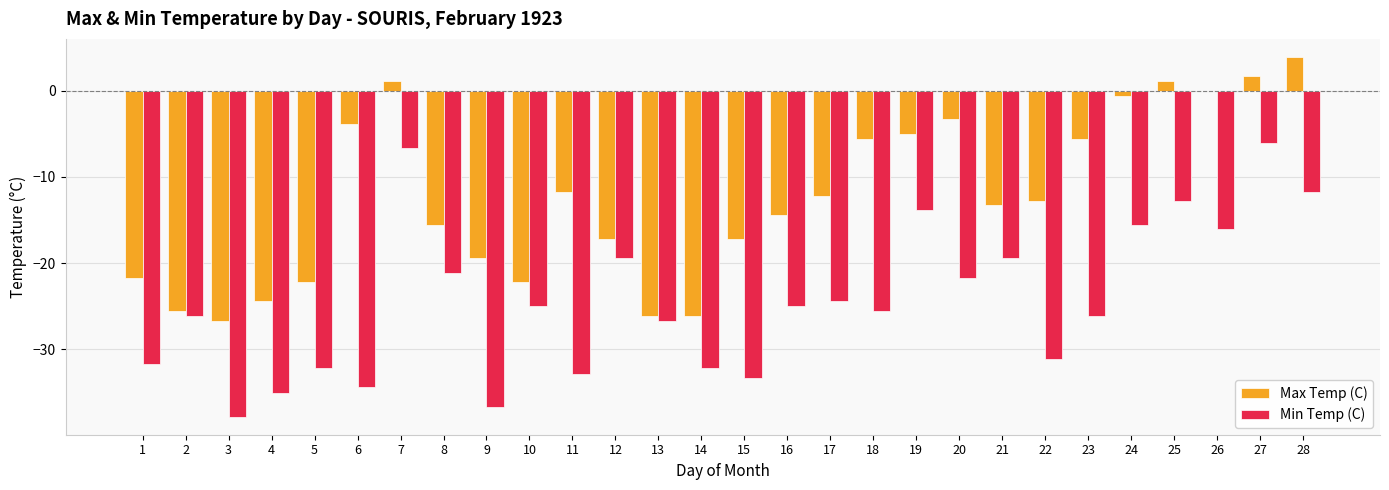

What is the spread (max minus min) of values at 3?

11.1